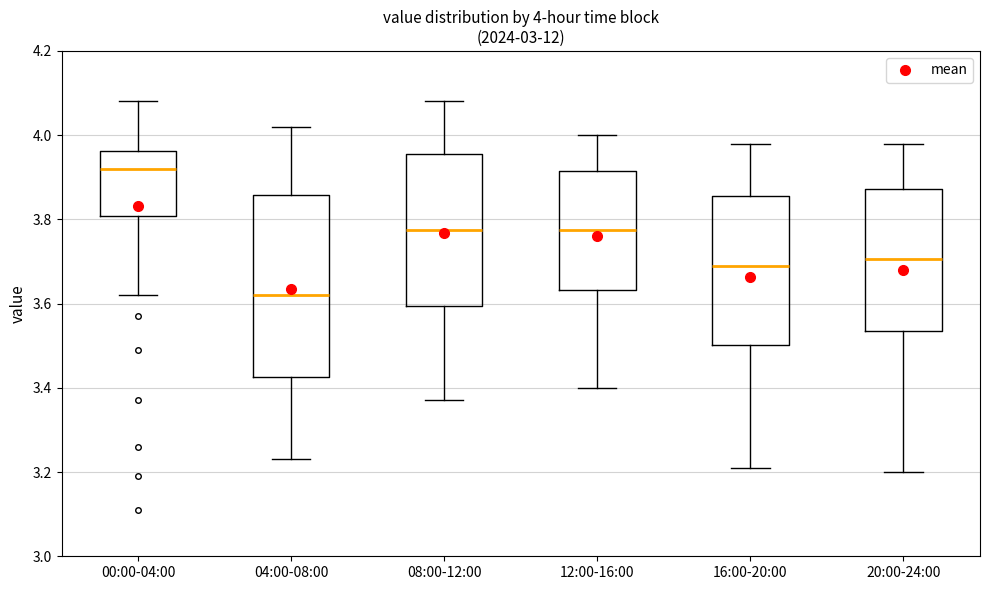

Which box is the tallest, from its lower edge to its upper edge?

04:00-08:00